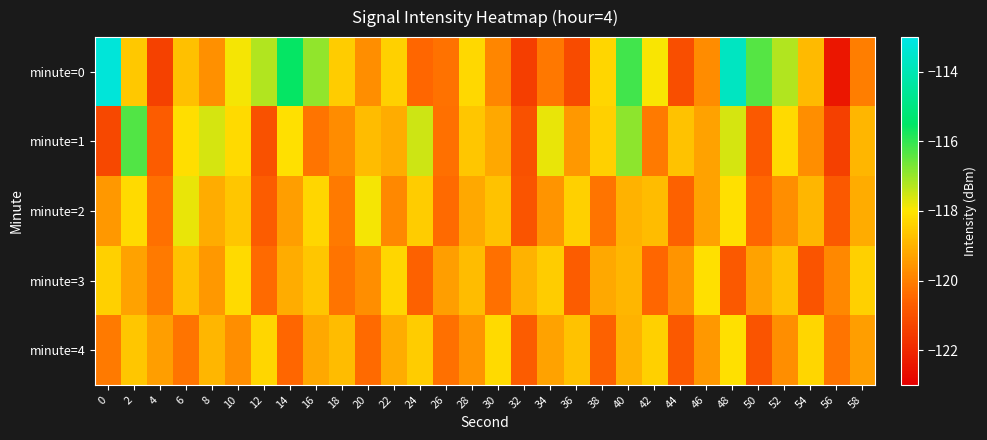

Reading left to right, extract all data points from this chart.

minute=0: 0=-113.3	2=-118.6	4=-121.4	6=-118.7	8=-119.7	10=-117.9	12=-117.2	14=-115.6	16=-116.9	18=-118.5	20=-119.7	22=-118.4	24=-120.5	26=-120.2	28=-118.3	30=-119.8	32=-121.5	34=-120.1	36=-121.1	38=-118.3	40=-116.1	42=-117.9	44=-121.0	46=-119.7	48=-113.7	50=-116.3	52=-117.2	54=-118.8	56=-122.5	58=-120.0
minute=1: 0=-121.2	2=-116.3	4=-120.7	6=-118.1	8=-117.6	10=-118.2	12=-121.0	14=-118.1	16=-120.2	18=-119.7	20=-118.8	22=-119.1	24=-117.5	26=-120.3	28=-118.6	30=-119.2	32=-121.0	34=-117.8	36=-119.5	38=-118.4	40=-116.9	42=-120.1	44=-118.7	46=-119.3	48=-117.6	50=-120.8	52=-118.2	54=-119.7	56=-121.4	58=-118.9
minute=2: 0=-119.5	2=-118.2	4=-120.3	6=-117.8	8=-119.1	10=-118.6	12=-120.7	14=-119.4	16=-118.3	18=-120.1	20=-117.9	22=-119.8	24=-118.5	26=-120.4	28=-119.2	30=-118.7	32=-120.9	34=-119.6	36=-118.4	38=-120.2	40=-119.0	42=-118.8	44=-120.6	46=-119.3	48=-118.1	50=-120.5	52=-119.7	54=-118.9	56=-120.8	58=-119.1
minute=3: 0=-118.4	2=-119.3	4=-120.1	6=-118.7	8=-119.5	10=-118.2	12=-120.4	14=-119.1	16=-118.6	18=-120.2	20=-119.7	22=-118.3	24=-120.6	26=-119.4	28=-118.8	30=-120.3	32=-119.0	34=-118.5	36=-120.7	38=-119.2	40=-118.9	42=-120.5	44=-119.6	46=-118.1	48=-120.8	50=-119.3	52=-118.7	54=-120.9	56=-119.8	58=-118.4
minute=4: 0=-120.1	2=-118.6	4=-119.4	6=-120.2	8=-118.9	10=-119.7	12=-118.3	14=-120.5	16=-119.2	18=-118.8	20=-120.4	22=-119.1	24=-118.5	26=-120.3	28=-119.6	30=-118.2	32=-120.7	34=-119.3	36=-118.7	38=-120.6	40=-119.0	42=-118.4	44=-120.8	46=-119.5	48=-118.1	50=-120.9	52=-119.7	54=-118.3	56=-120.2	58=-119.4